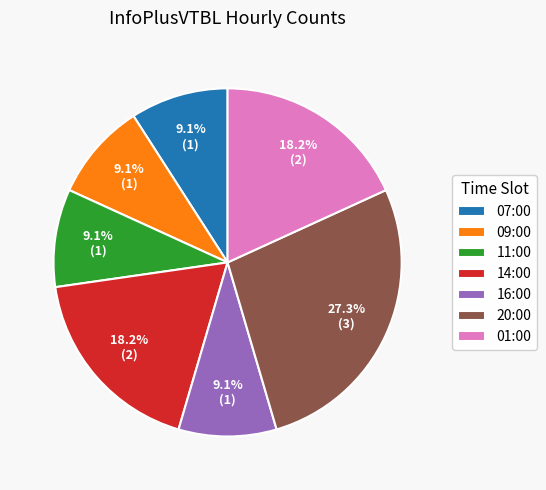

Is there a majority slice in this chart?

No